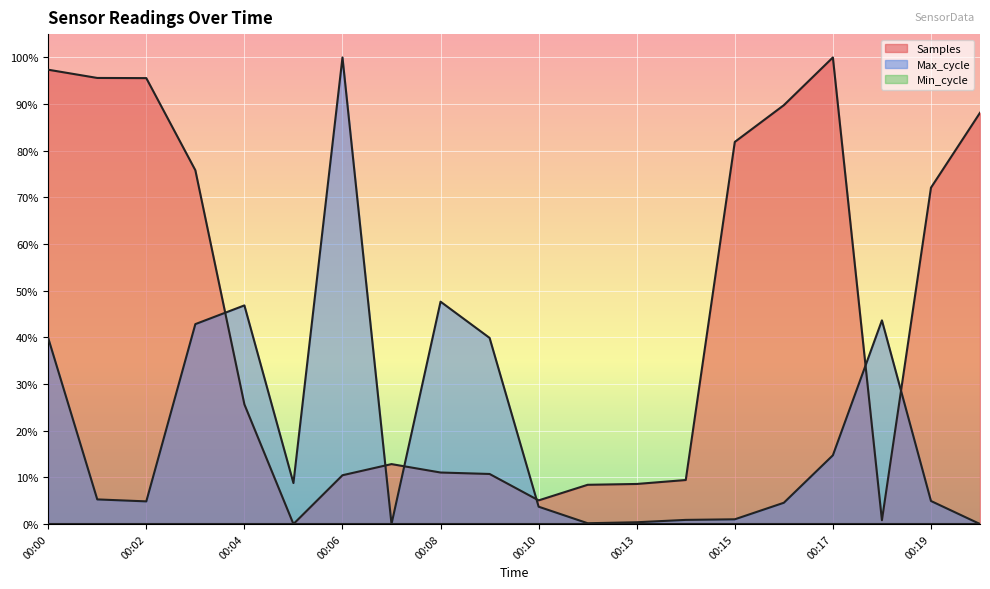

Reading left to right, what are all the values shown in this chart?

Samples: 97.4	95.6	95.6	75.8	25.6	0.0	10.5	12.8	11.0	10.7	5.1	8.4	8.6	9.4	81.9	89.8	100.0	0.8	72.1	88.1
Max_cycle: 39.8	5.3	4.9	42.8	46.9	8.8	100.0	0.0	47.7	39.9	3.7	0.2	0.4	0.9	1.0	4.6	14.7	43.6	4.9	0.0